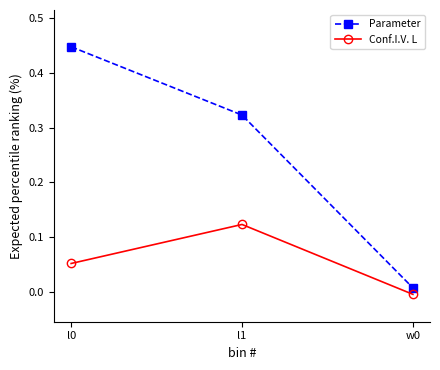

What is the total value across all series at l0?

0.5